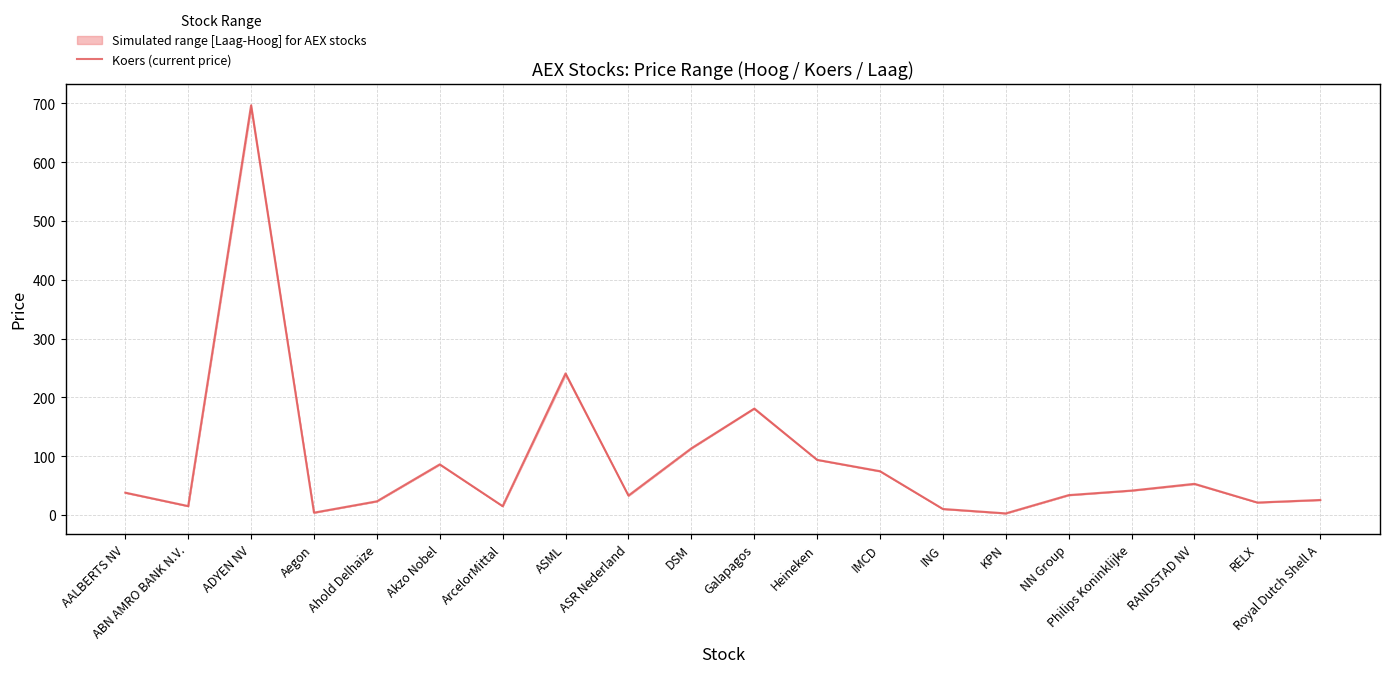

Is it true that the value at AALBERTS NV is 25.9?

False